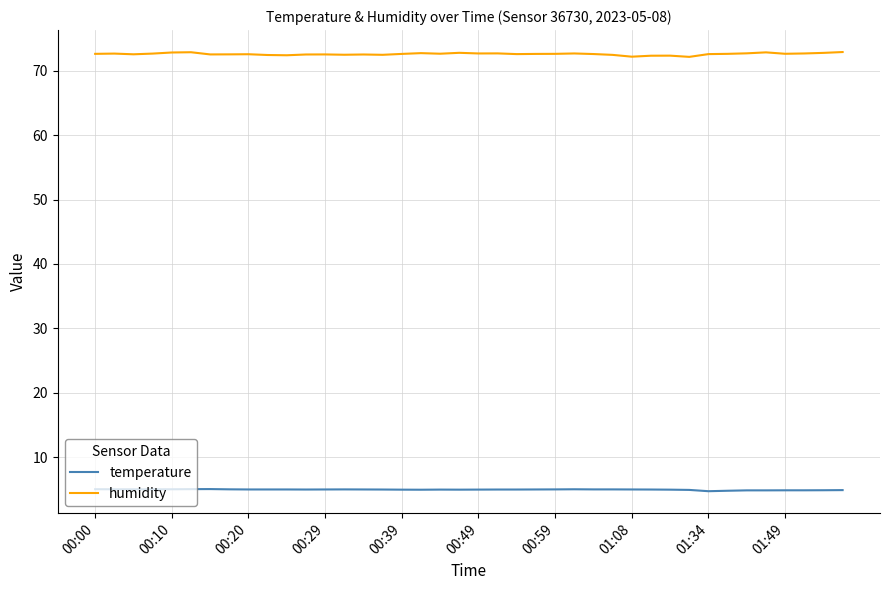

Is this an area chart (filled region under the line)?

No